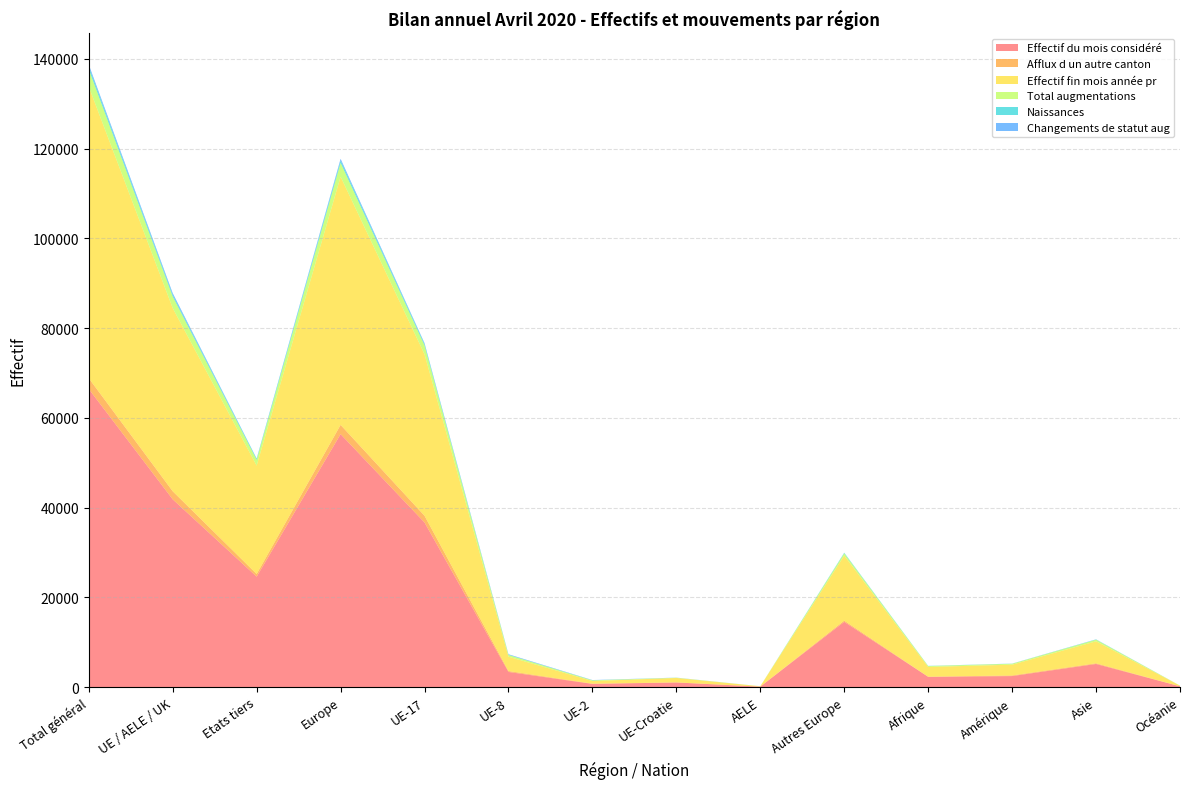

Reading left to right, what are all the values shown in this chart?

Effectif du mois considéré: 66433	41832	24601	56371	36673	3362	696	1014	87	14539	2274	2442	5140	154
Afflux d un autre canton: 2395	1800	595	2061	1506	207	59	25	3	261	22	144	157	10
Effectif fin mois année pr: 64983	40829	24154	55324	35992	3189	588	983	77	14495	2183	2394	4895	141
Total augmentations: 3869	2580	1289	3081	1974	398	147	48	13	501	193	213	361	17
Naissances: 614	379	235	516	314	37	14	13	1	137	39	12	47	0
Changements de statut aug: 453	385	68	393	200	116	53	16	0	8	4	23	32	1